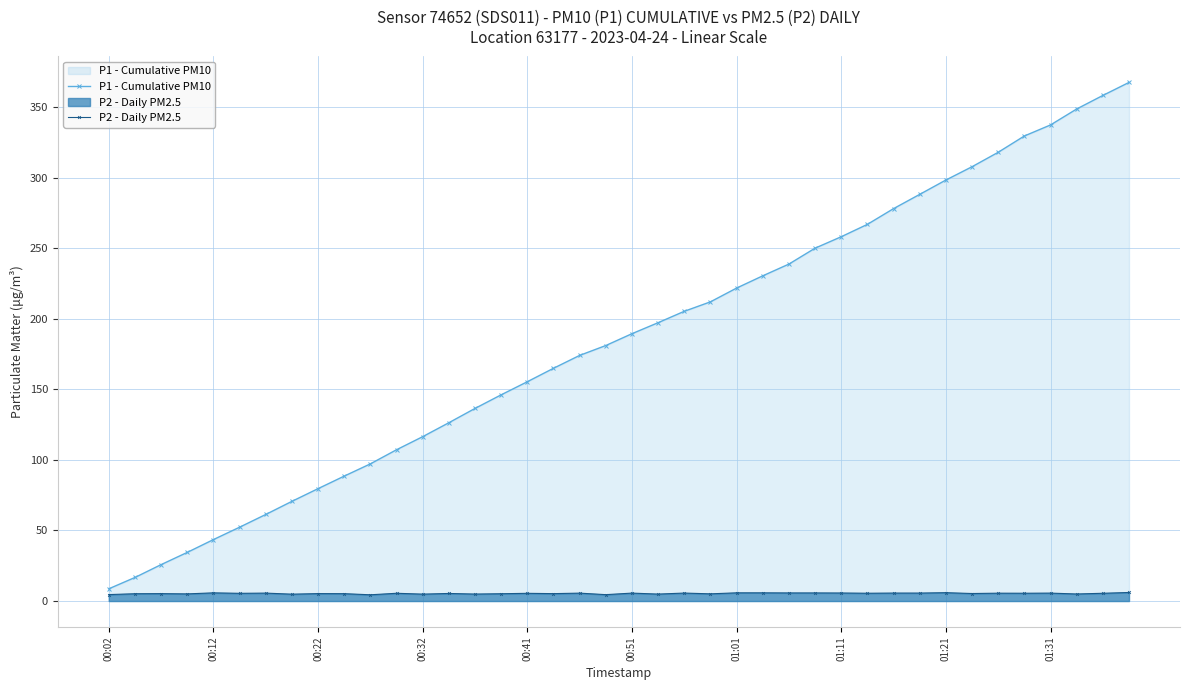

What is the sum of all P1 - Cumulative PM10 values?

7387.5